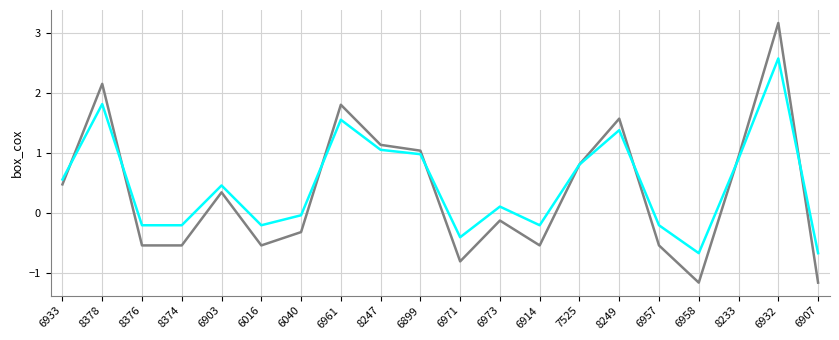

What is the difference between the highest and lowest values at 6958?

0.5